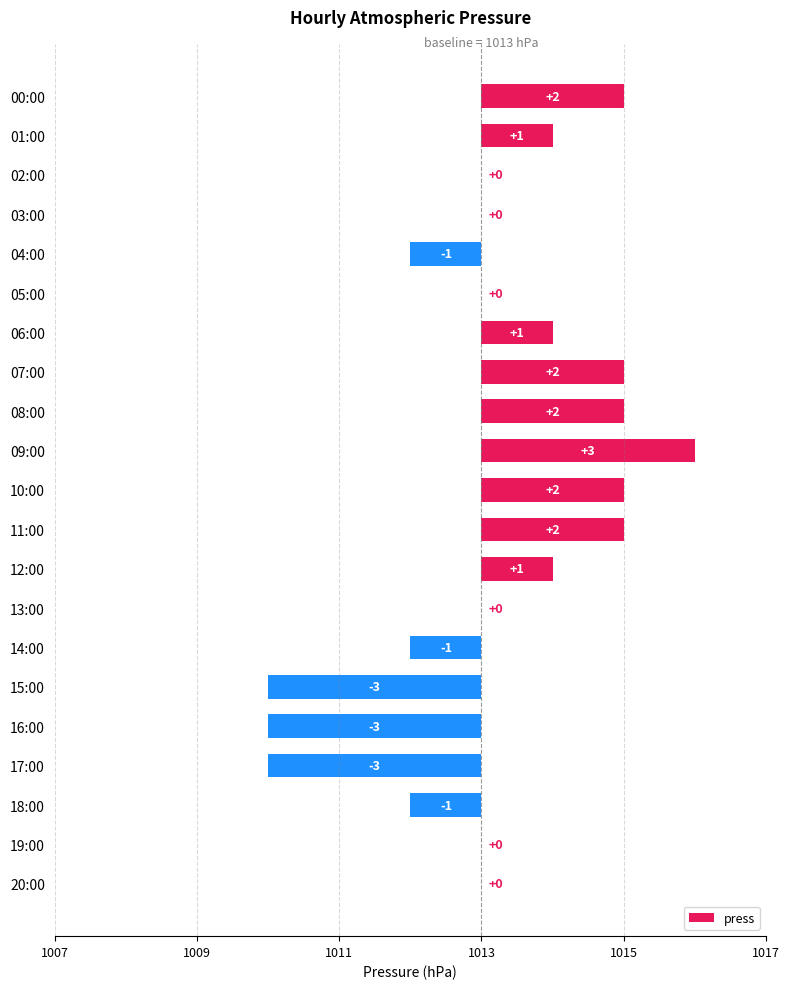

Count the number of categories in the chart.

21